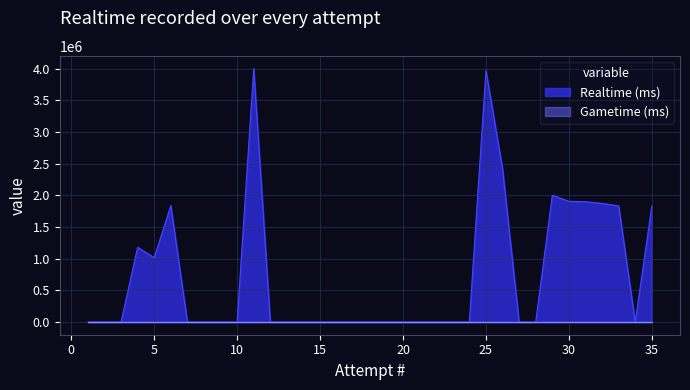

What is the difference between the maximum and minimum values?

4002652